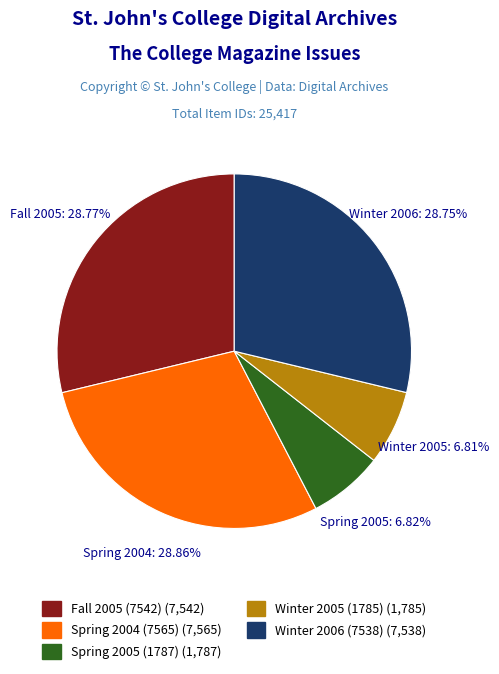

To the nearest percent, what percentage of the pie is Winter 2006 (7538)?

29%